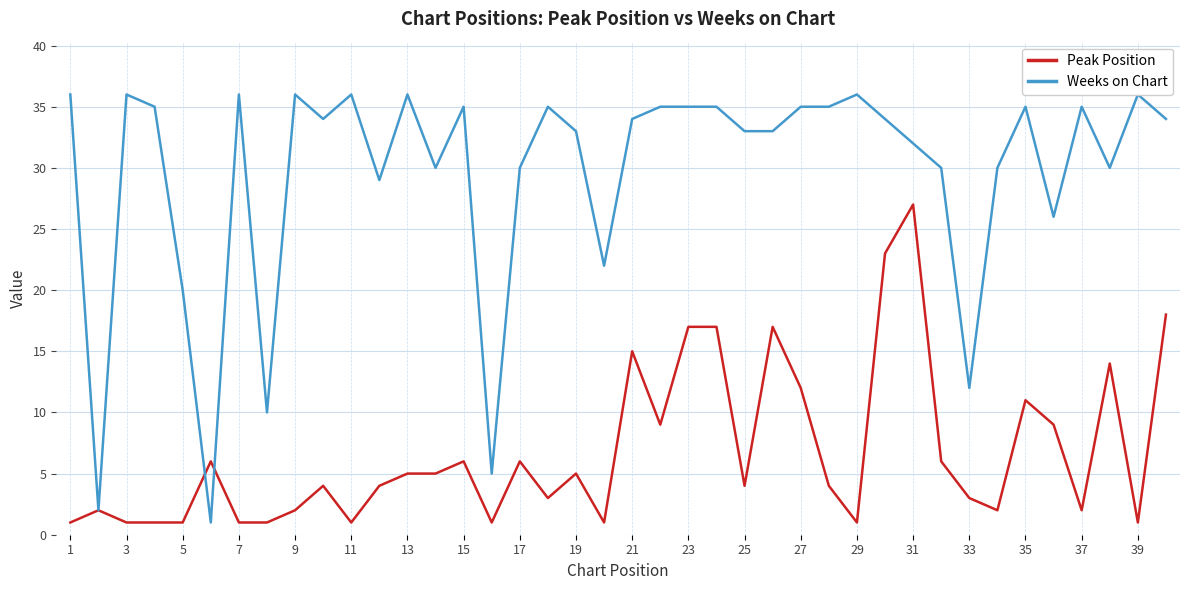

Rank the series by their maximum value, from lowest to highest.

Peak Position, Weeks on Chart